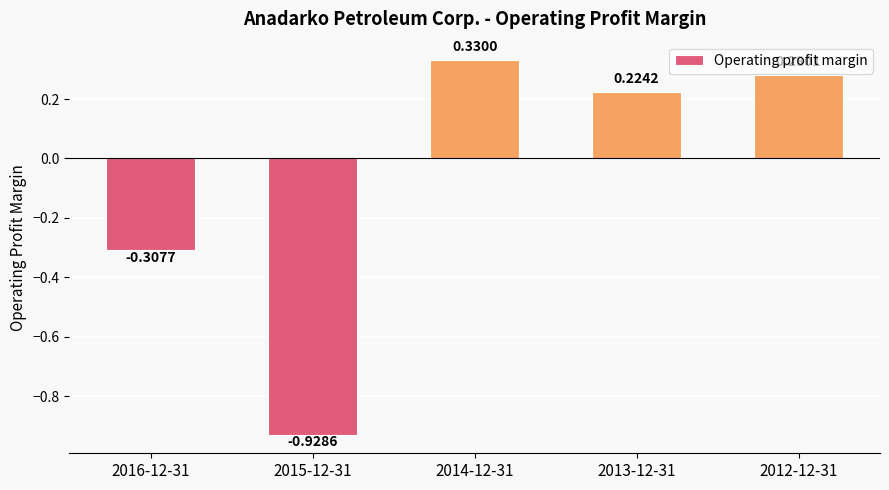

True or false: the data shows -0.1 at 2016-12-31.

False